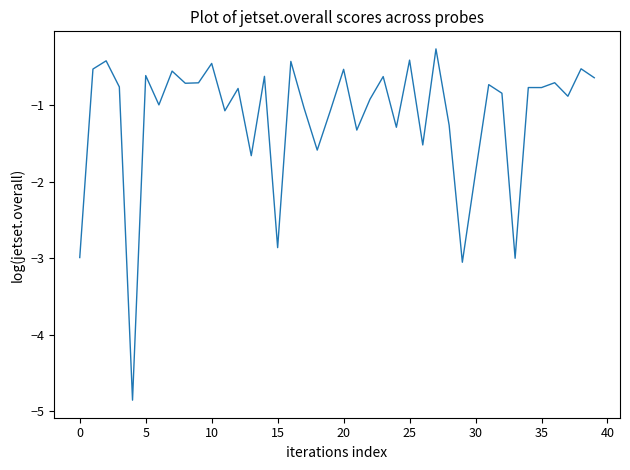

What is the difference between the maximum and minimum values?

4.6